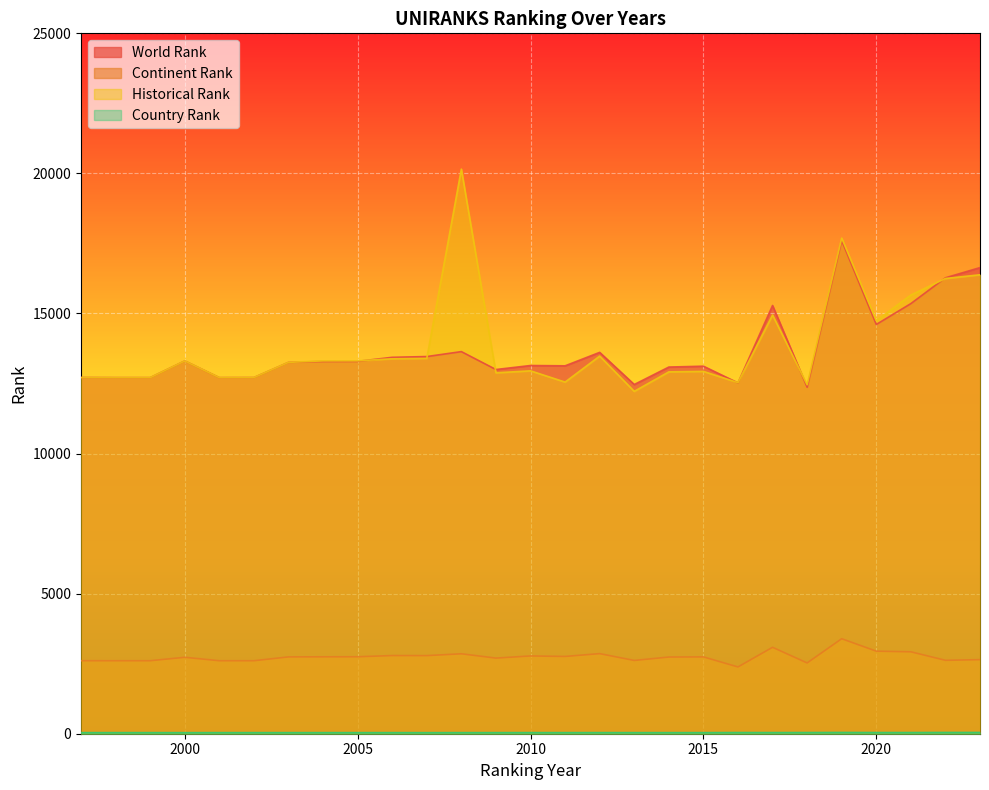

True or false: continent rank has more than 2 interior local peaks.

True